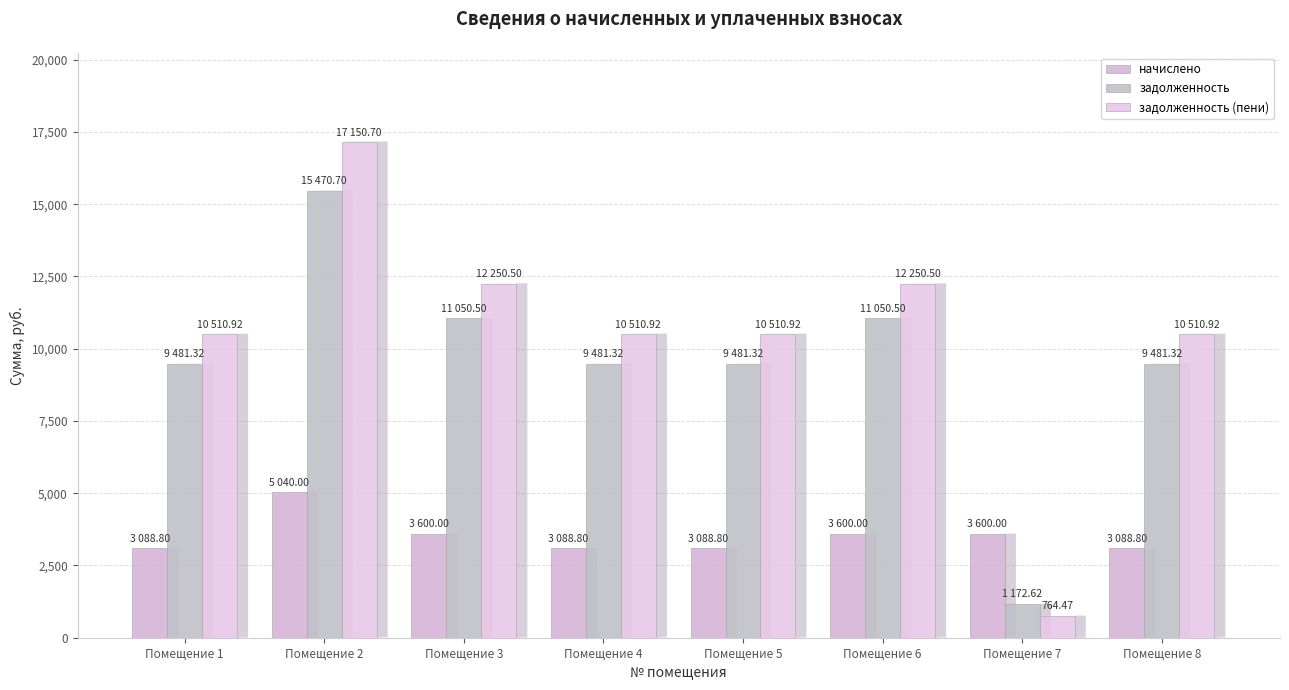

How many values in the задолженность series exceed 9481?

7